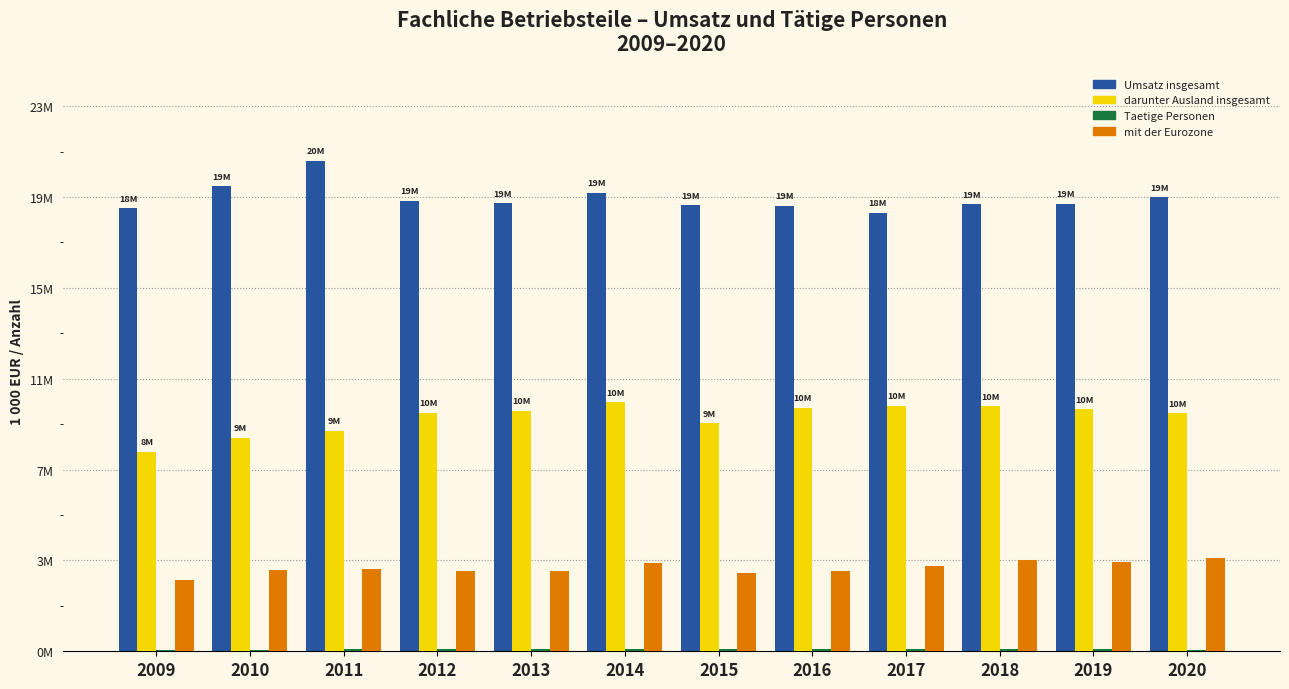

What is the highest value of the Taetige Personen series?

0.1